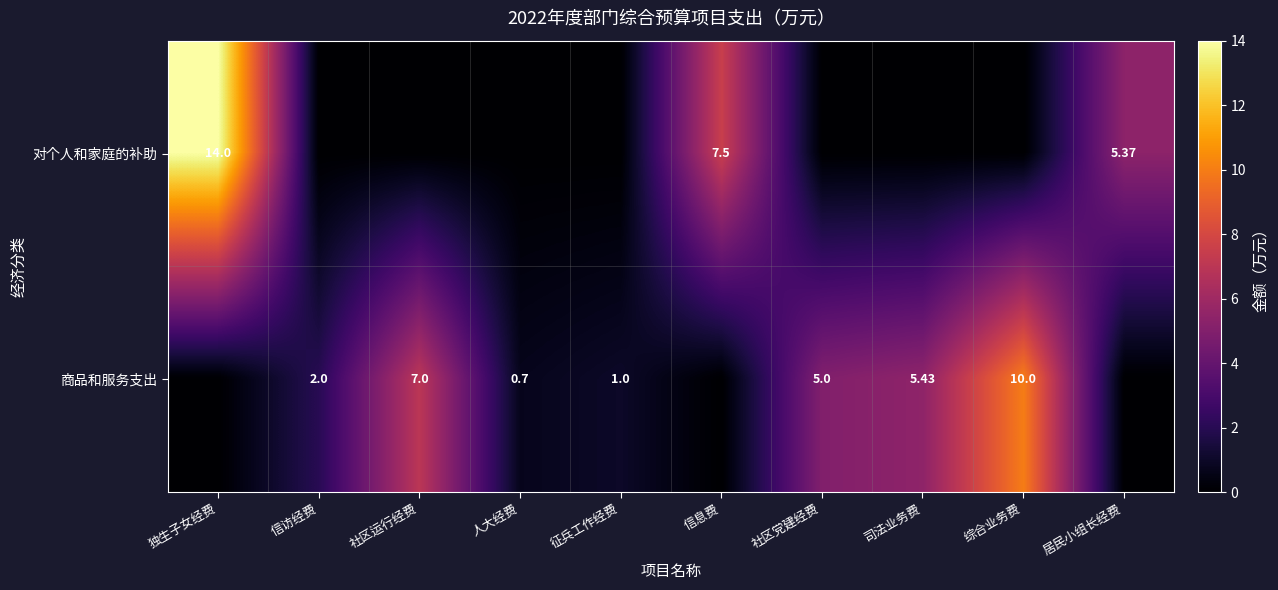

True or false: 对个人和家庭的补助 has a value of 0.0 at 征兵工作经费.

True